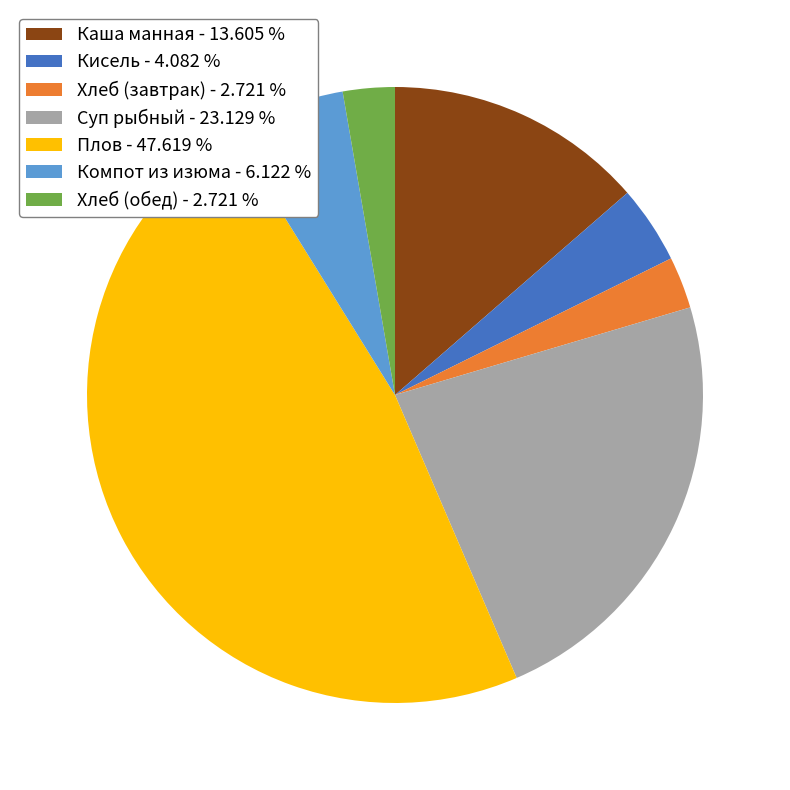

Is there any slice that represents more than half of the pie?

No